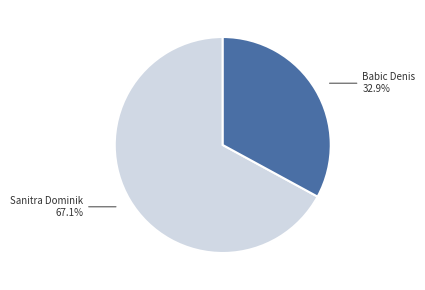

Which has a higher value, Babic Denis or Sanitra Dominik?

Sanitra Dominik